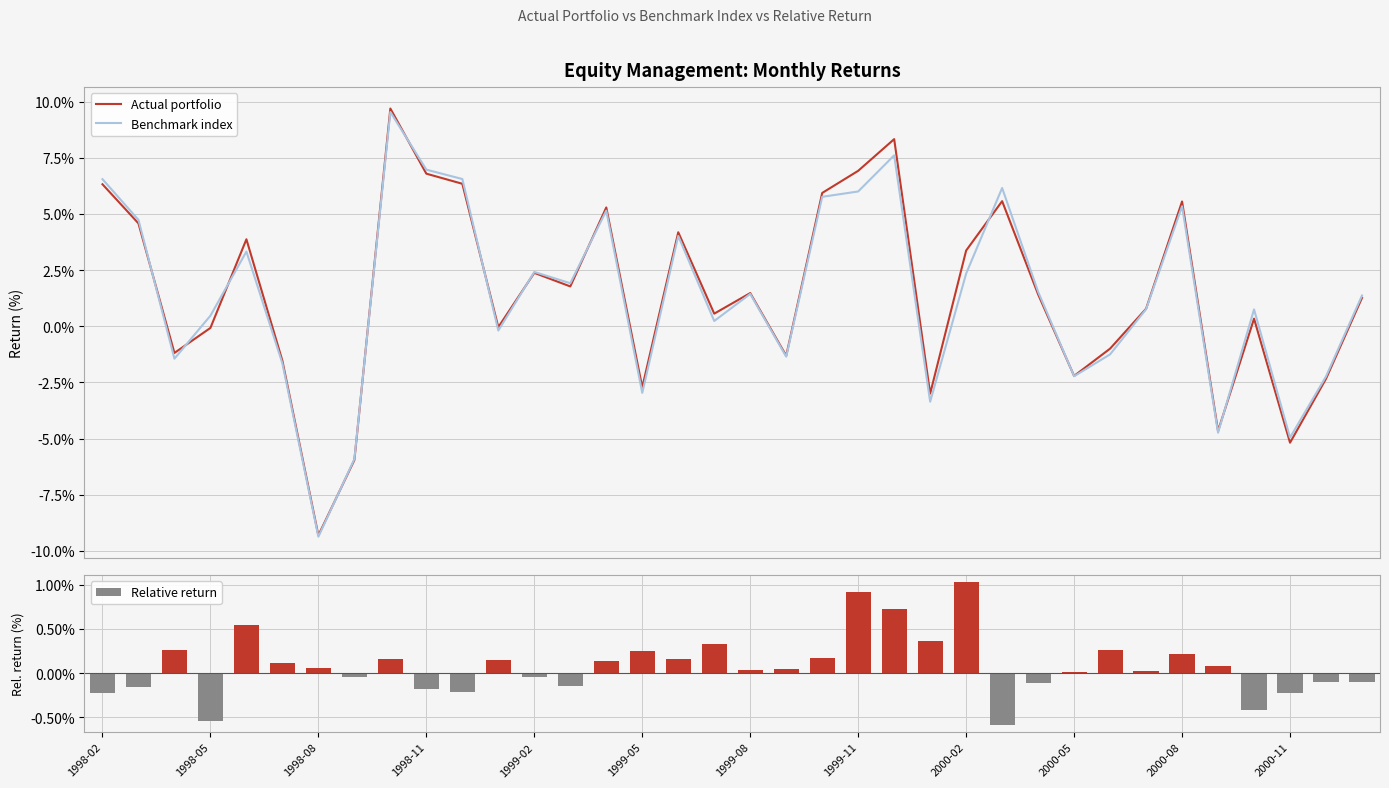

How many data points in Actual portfolio are above 0?

22